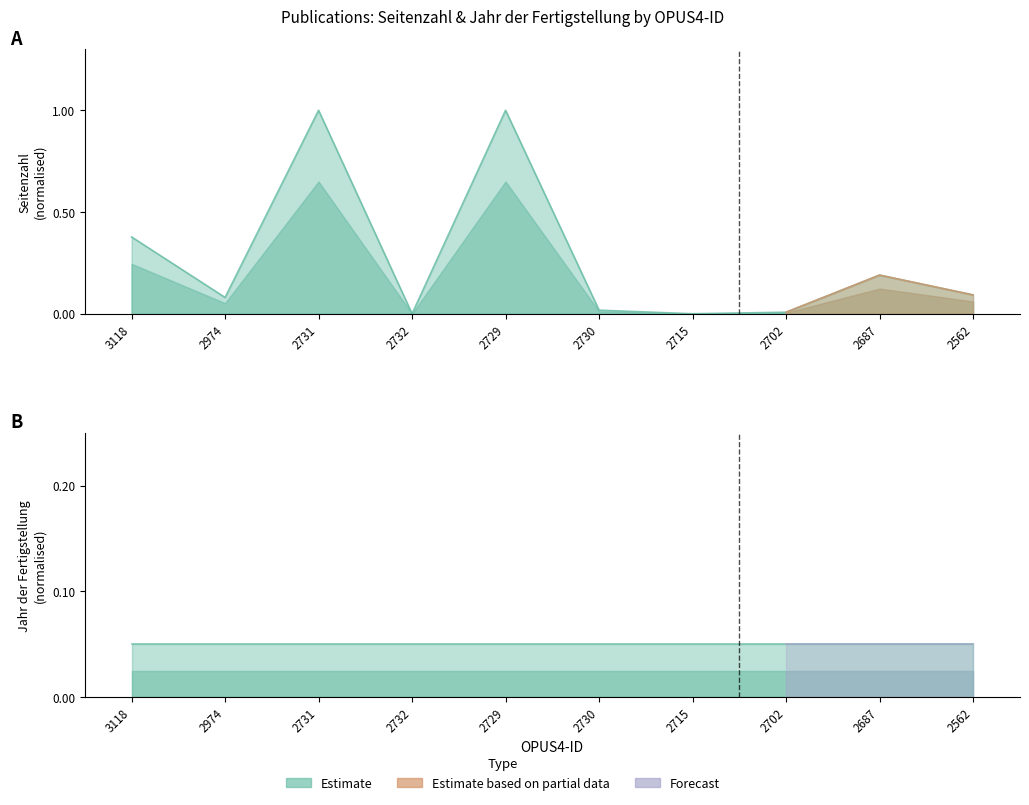

List the labels in order of value, smallest first.

2732, 2715, 2702, 2730, 2974, 2562, 2687, 3118, 2731, 2729